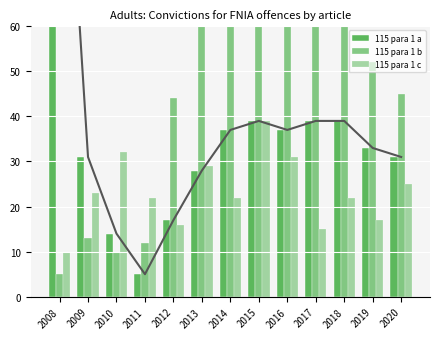

What is the minimum value for 115 para 1 c?

10